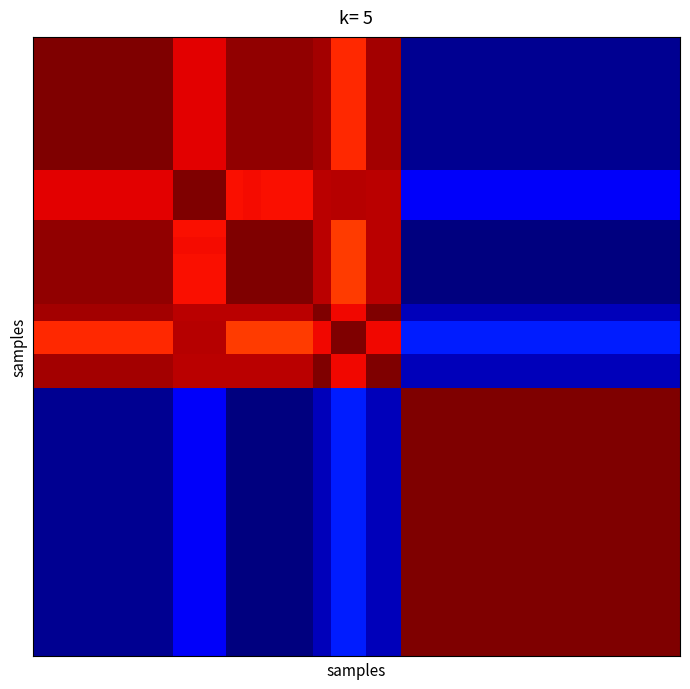

What is the maximum value shown in the chart?

1.0